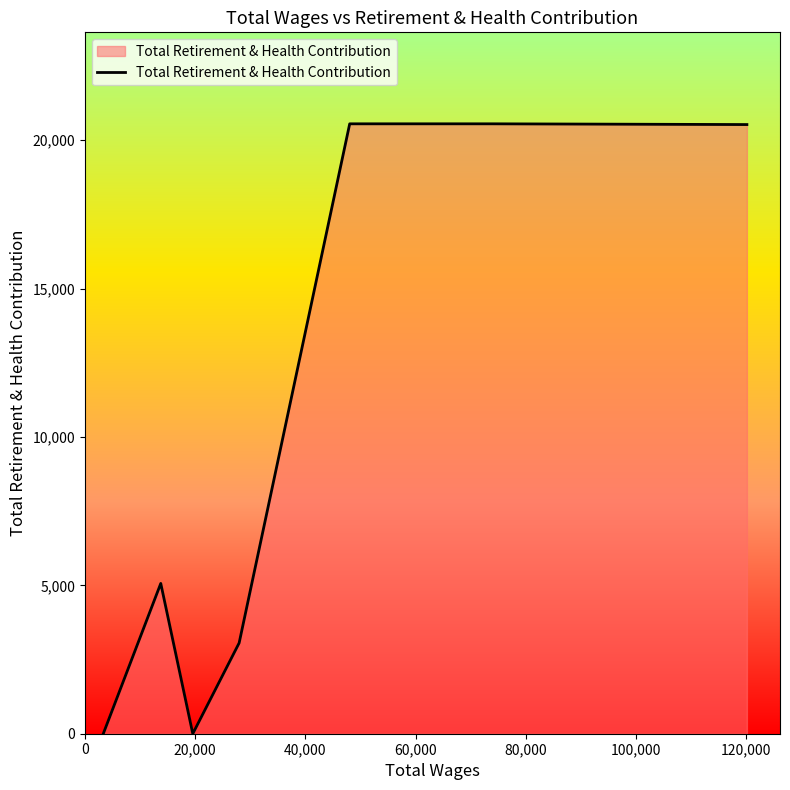

Count the number of categories in the chart.

7